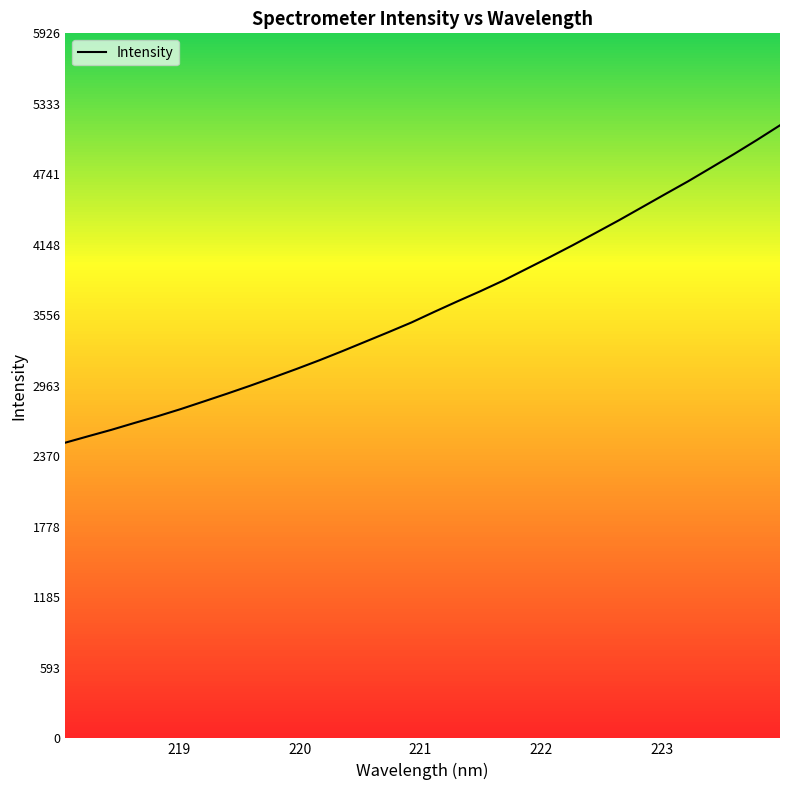

How many categories are shown in the chart?

32